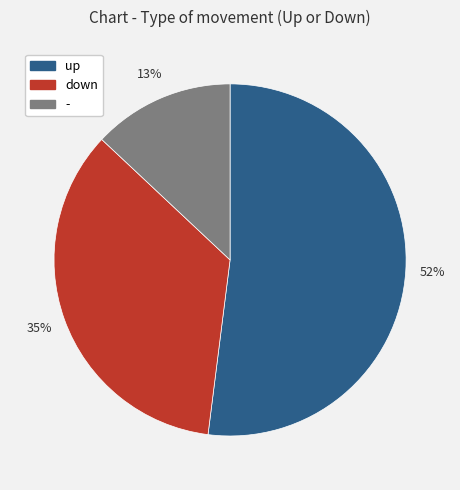

Is there any slice that represents more than half of the pie?

Yes